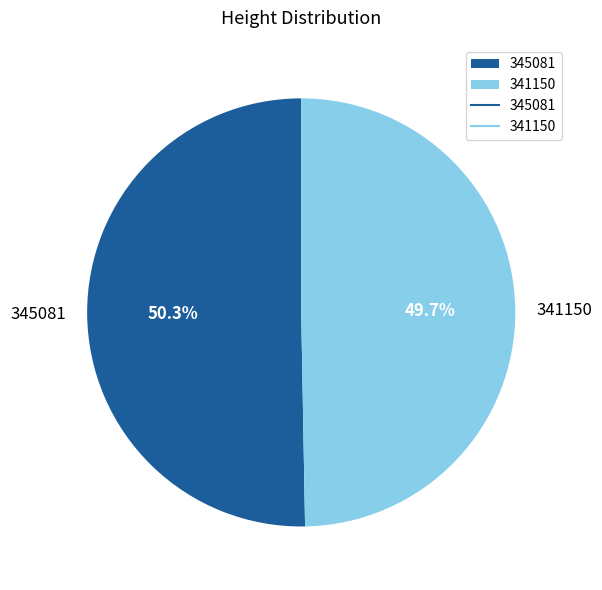

Approximately how many times larger is the value at 345081 compared to 341150?

1.0